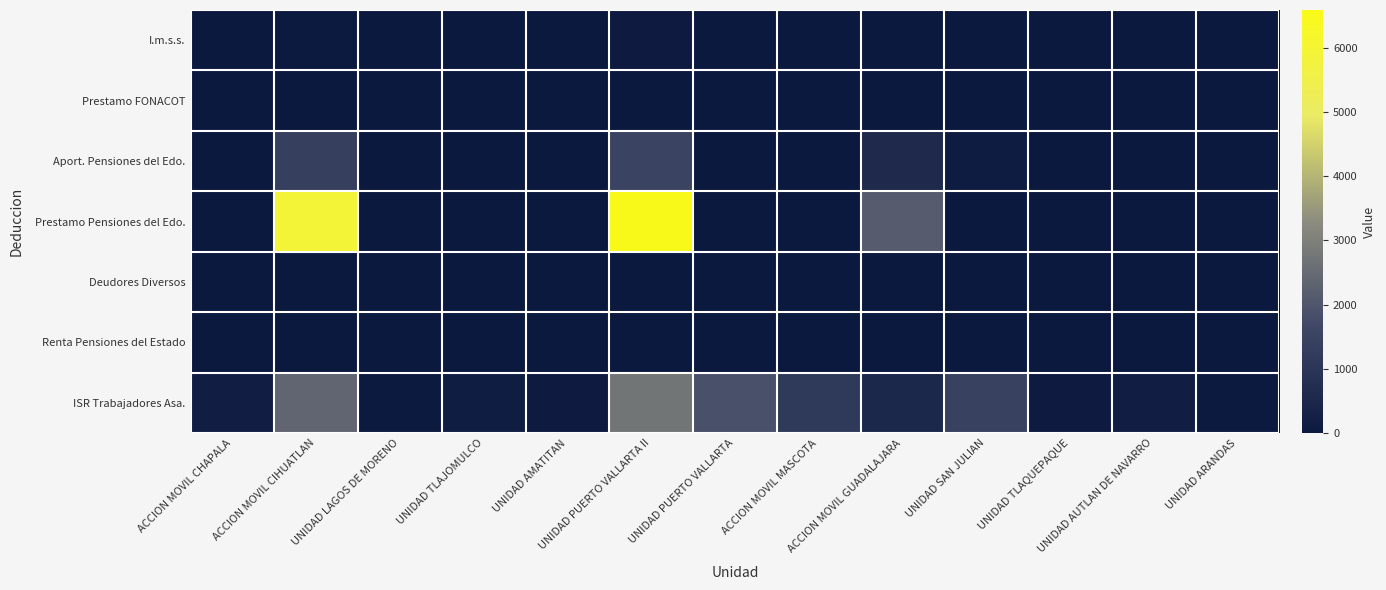

At how many categories does at least one series exceed 286?

6